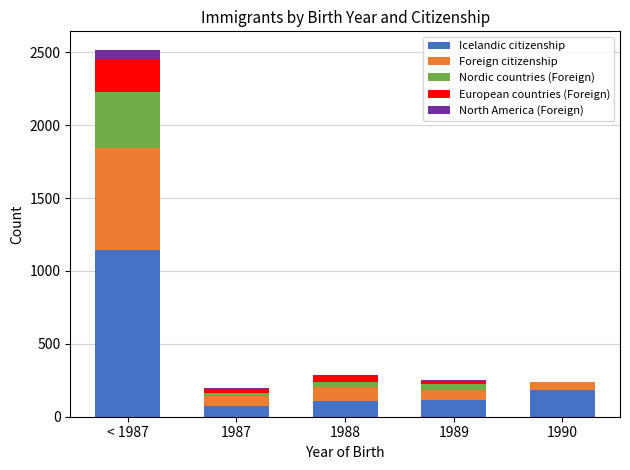

Which category has the highest value in the Icelandic citizenship series?

< 1987